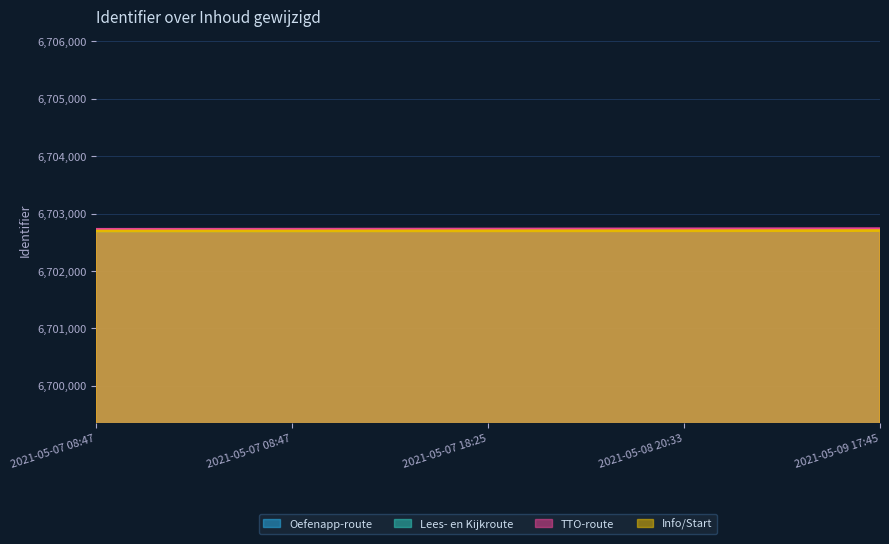

Which series has the largest total across all categories?

TTO-route